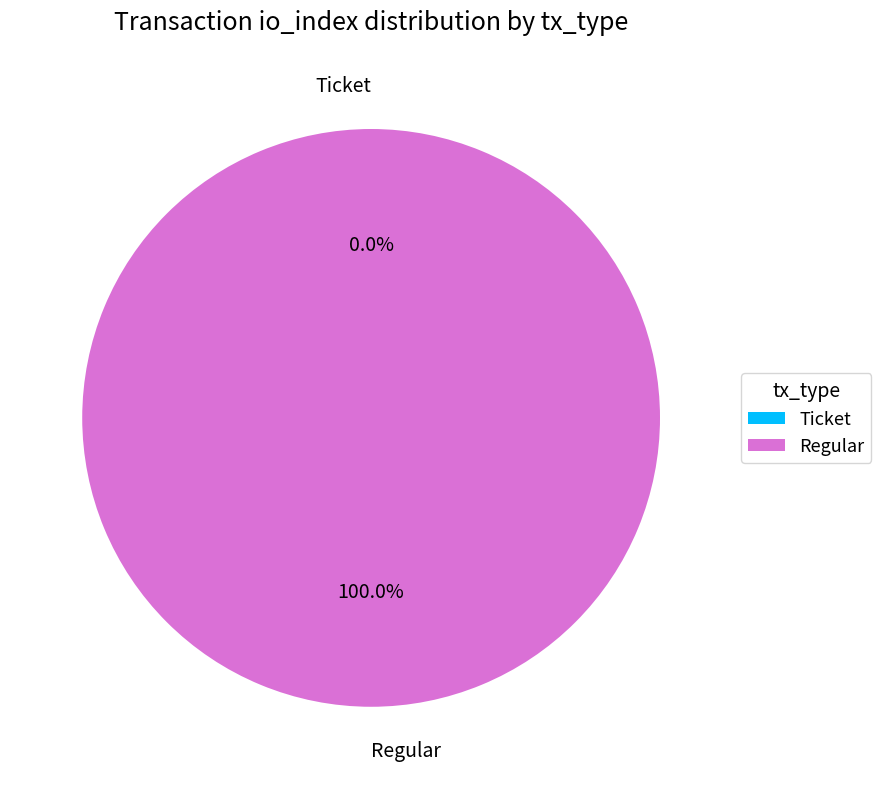

Rank the categories by value from lowest to highest.

Ticket, Regular